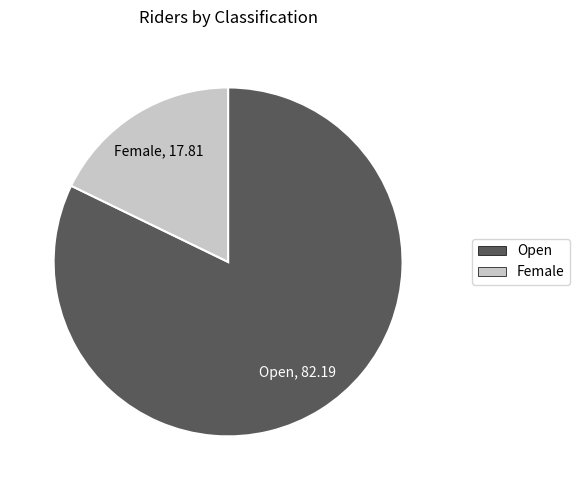

Which has a higher value, Open or Female?

Open